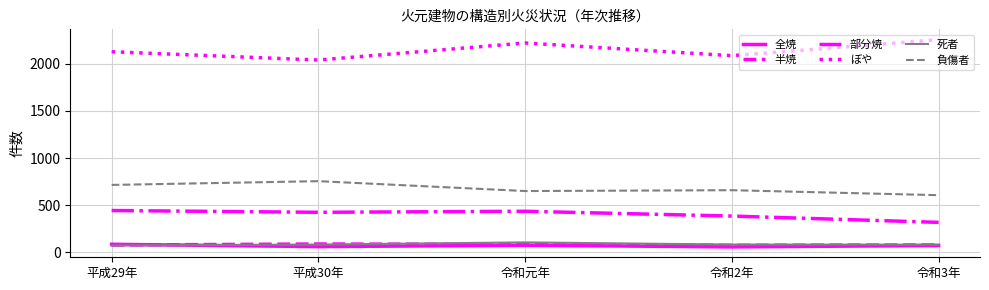

Which series has the largest total across all categories?

ぼや